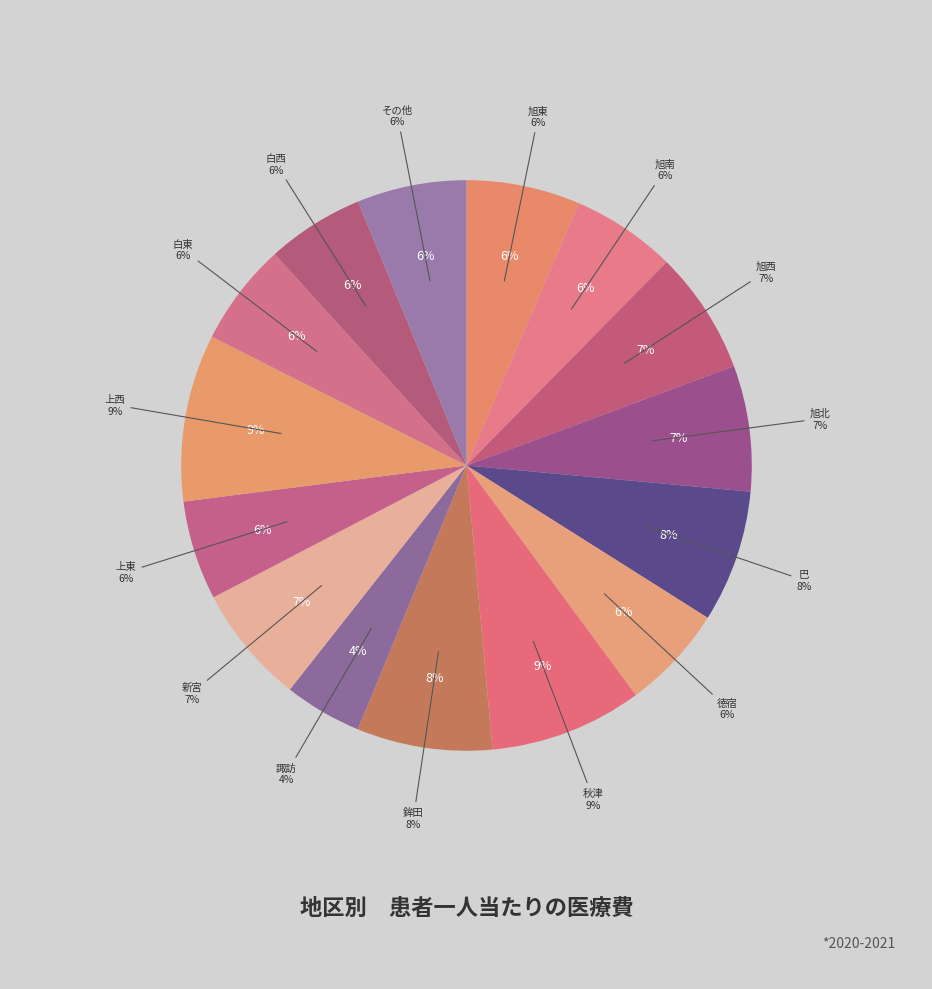

What percentage is the 徳宿 slice, to the nearest percent?

6%